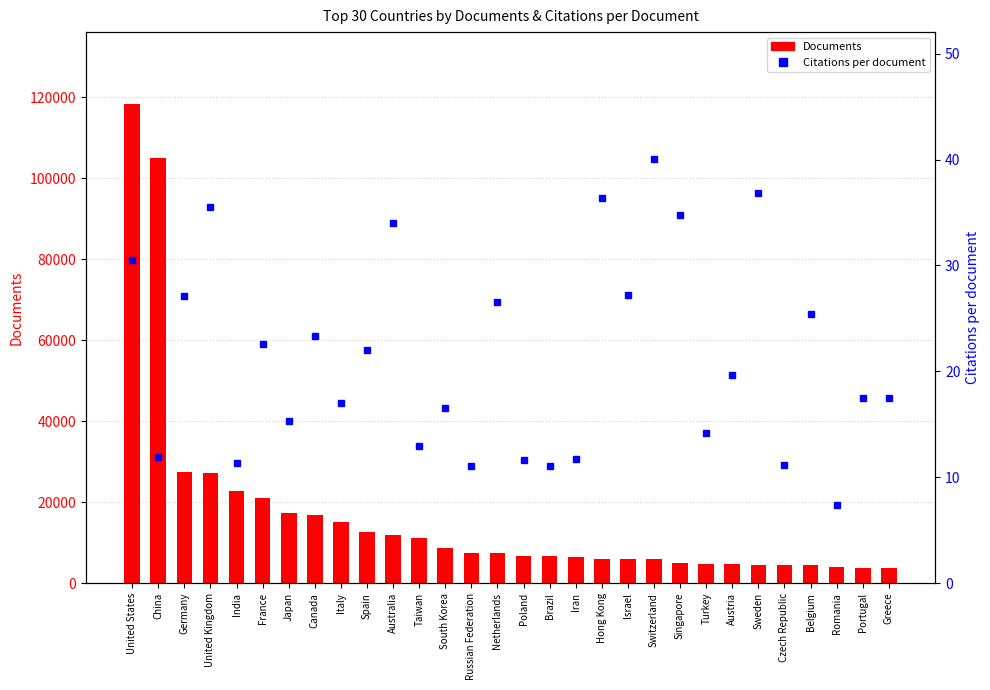

What position from the right is Australia?

20